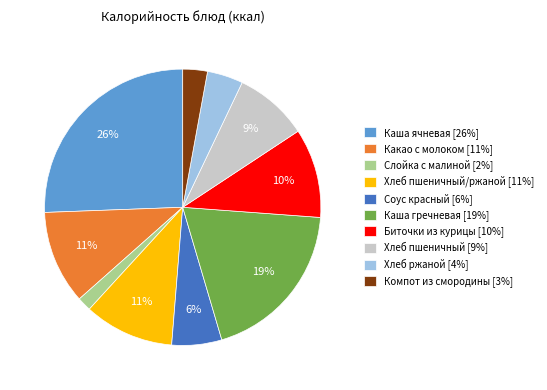

True or false: Хлеб ржаной [4%] accounts for 4% of the total.

True